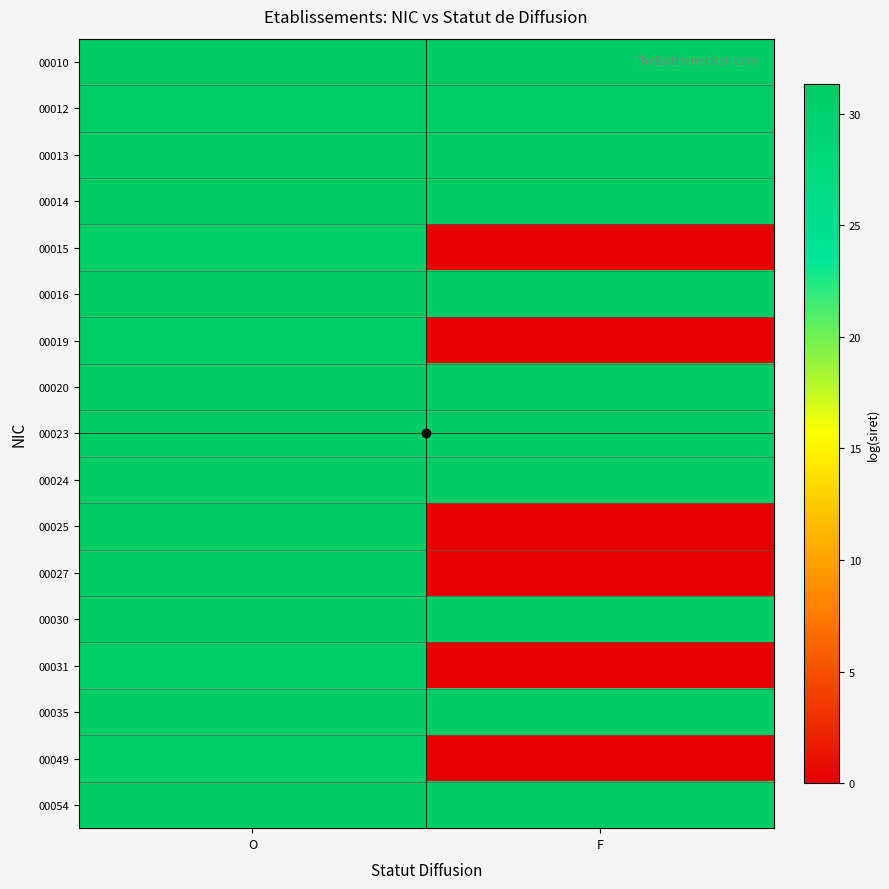

What is the difference between the highest and lowest values at O?

0.6